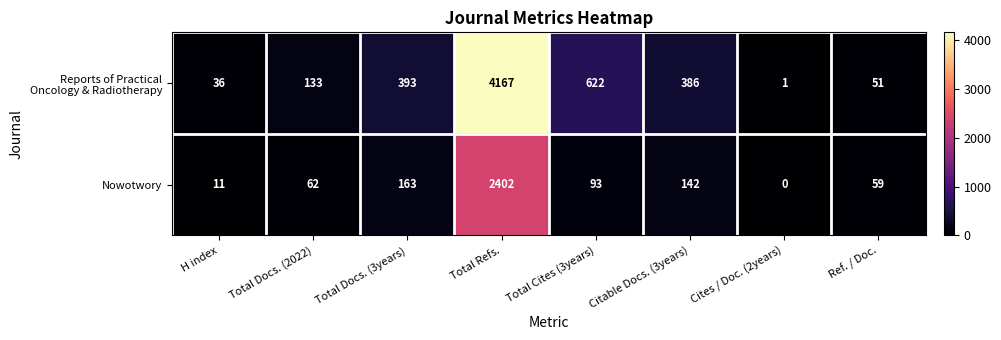

At which label is Nowotwory closest to 1201?

Total Docs. (3years)